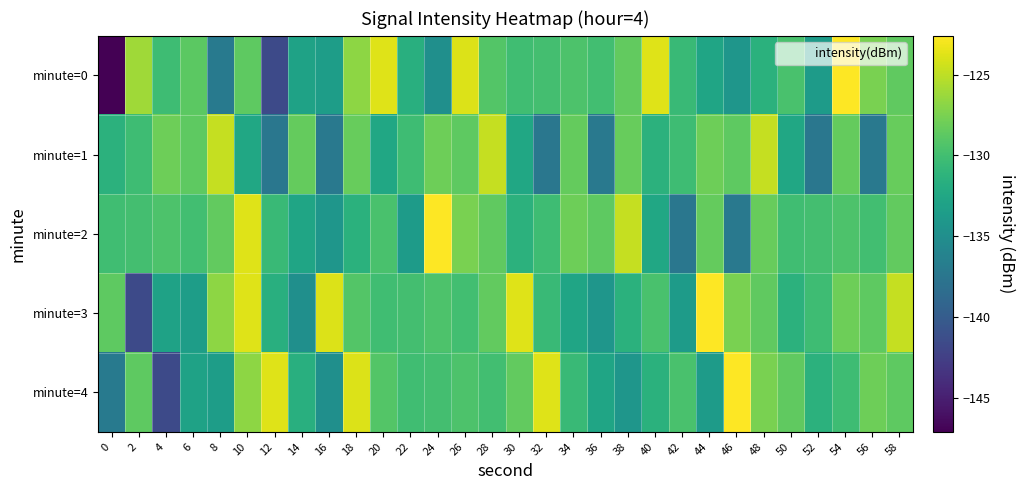

At how many categories does at least one series exceed -132?

30